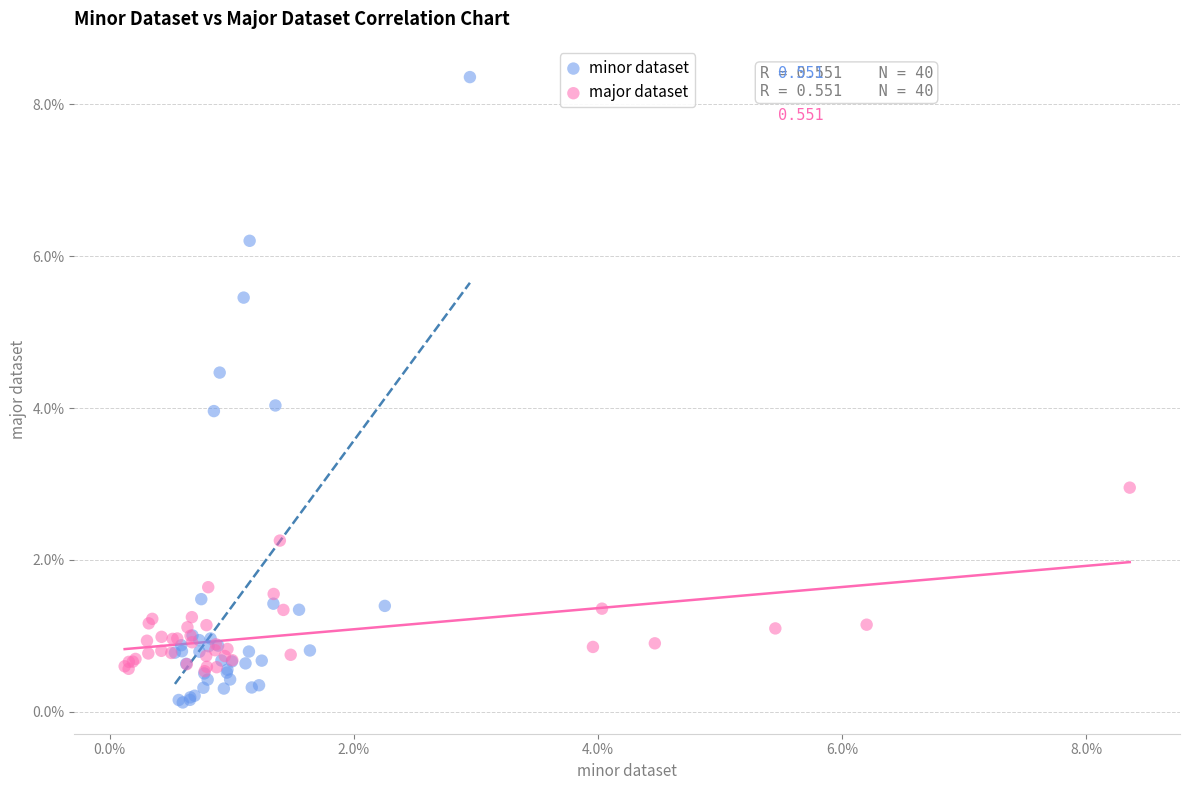

What are all the series names shown in the legend?

minor dataset, major dataset